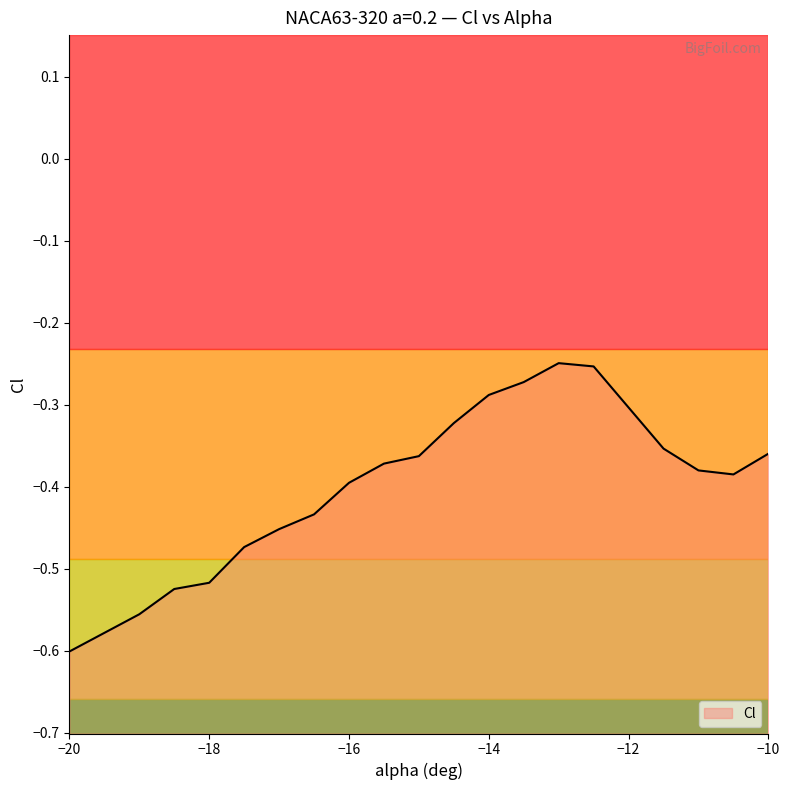

Between -12.5 and -13.5, which is larger?

-12.5